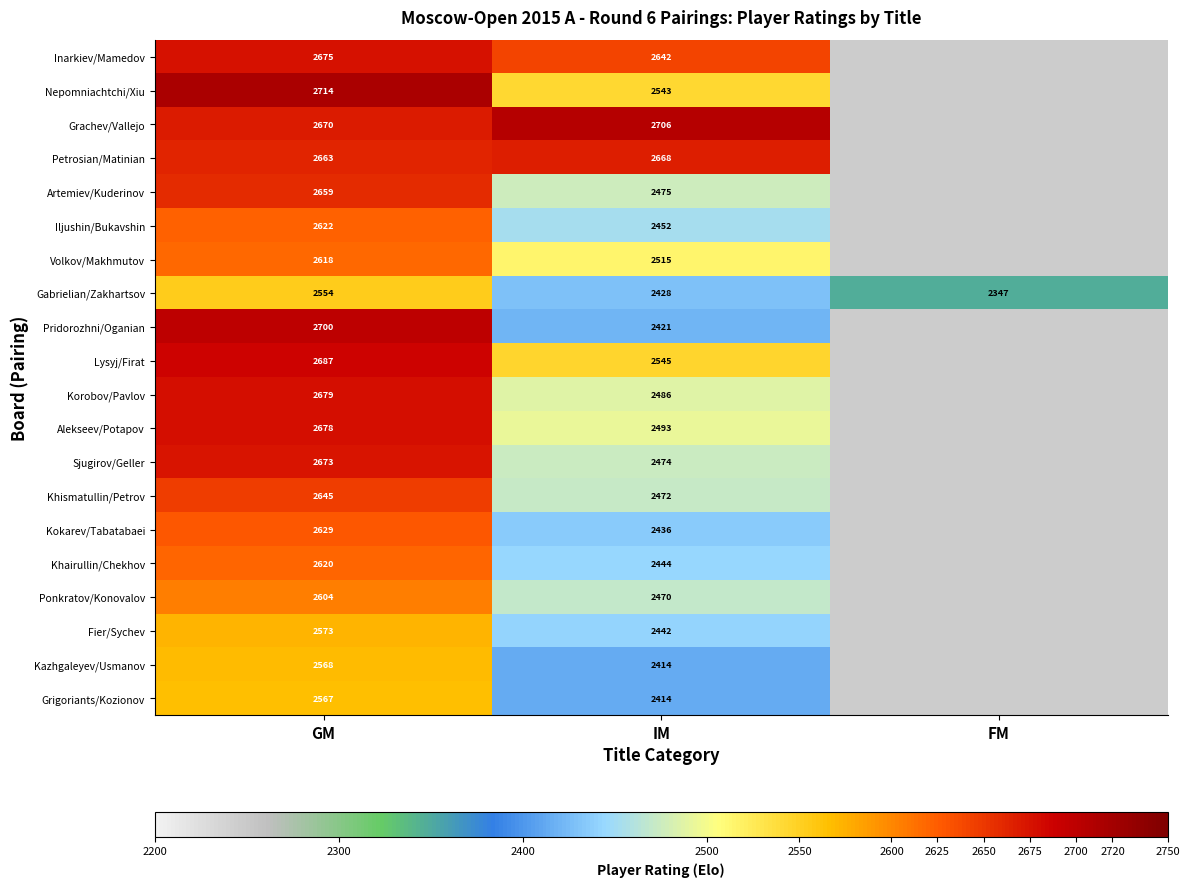

Which category has the highest value across all series?

GM